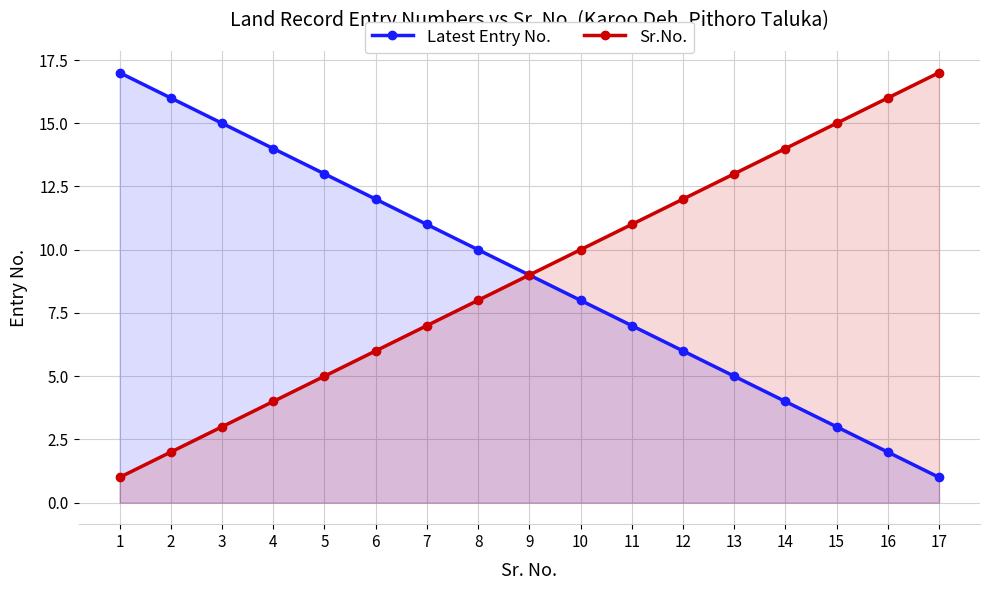

How many categories are shown in the chart?

17